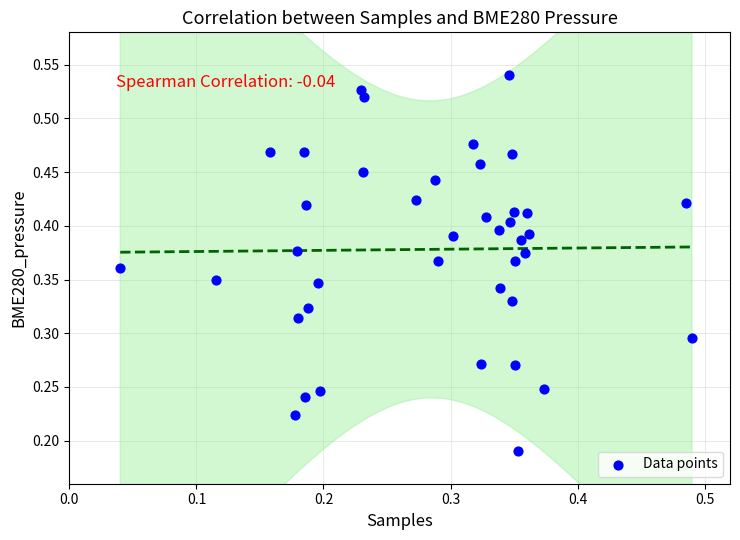

How many points are shown in the scatter plot?

40